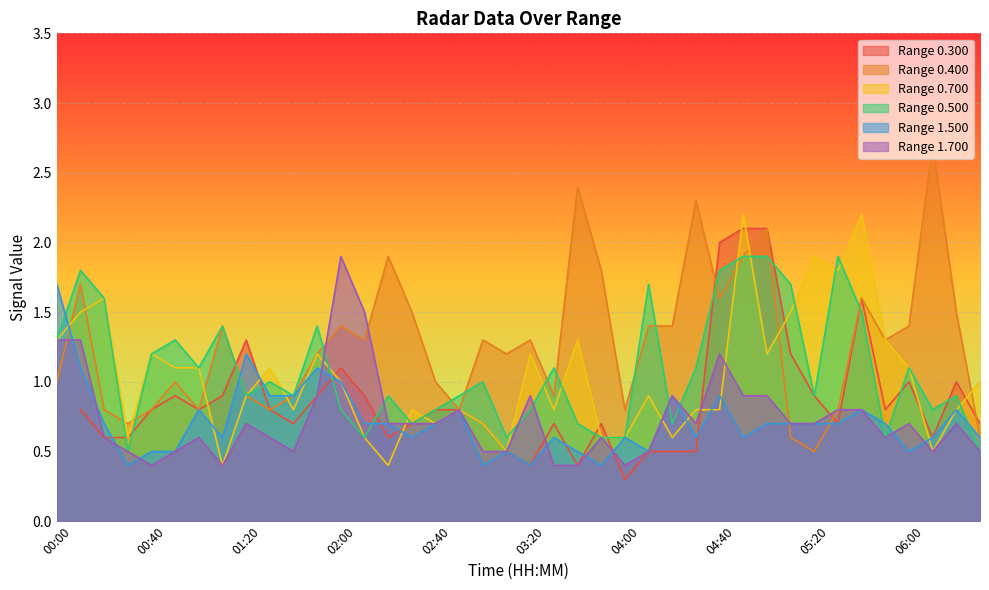

The value of Range 1.700 at 00:00 is 0.3. True or false?

False